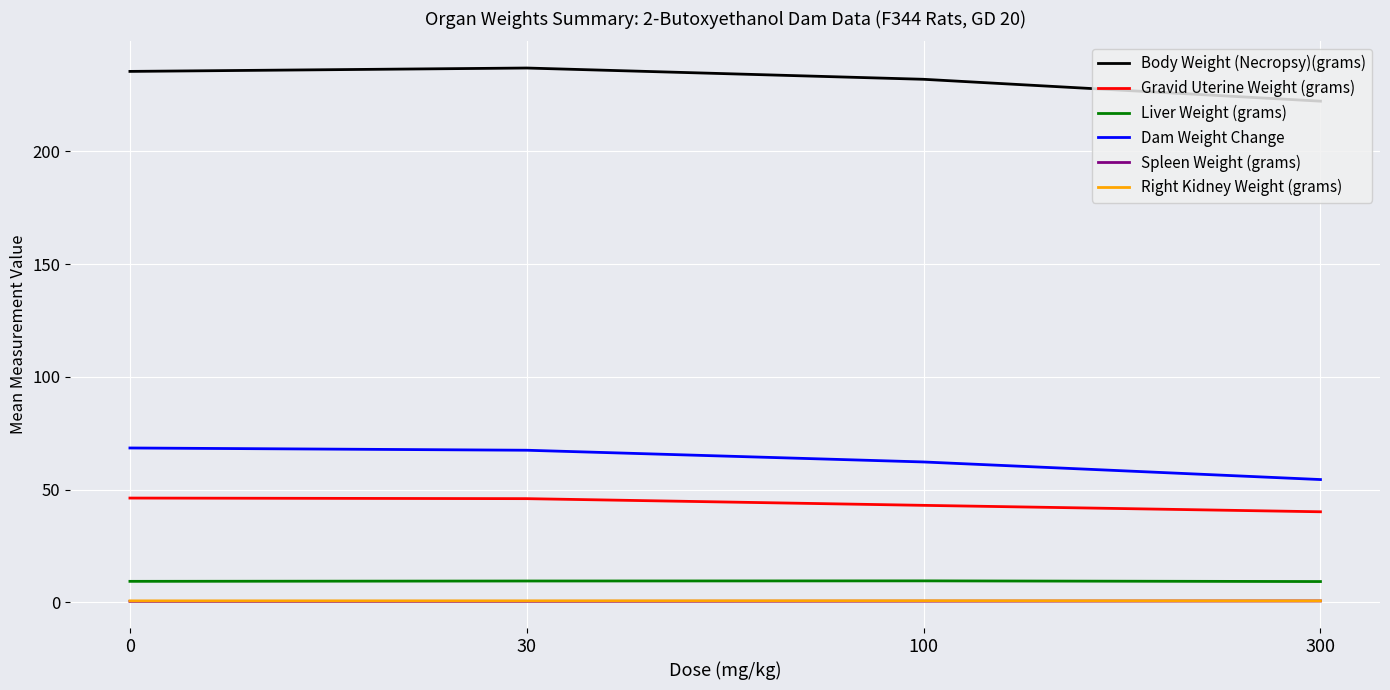

How many lines are shown in the chart?

6